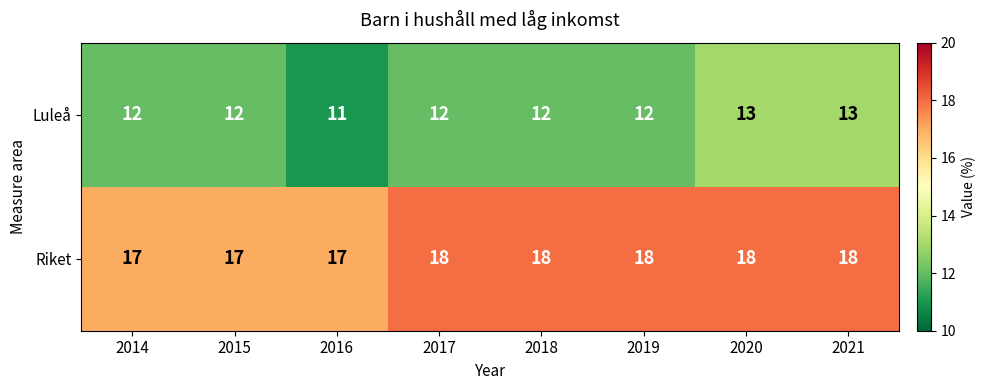

At how many categories does at least one series exceed 11?

8